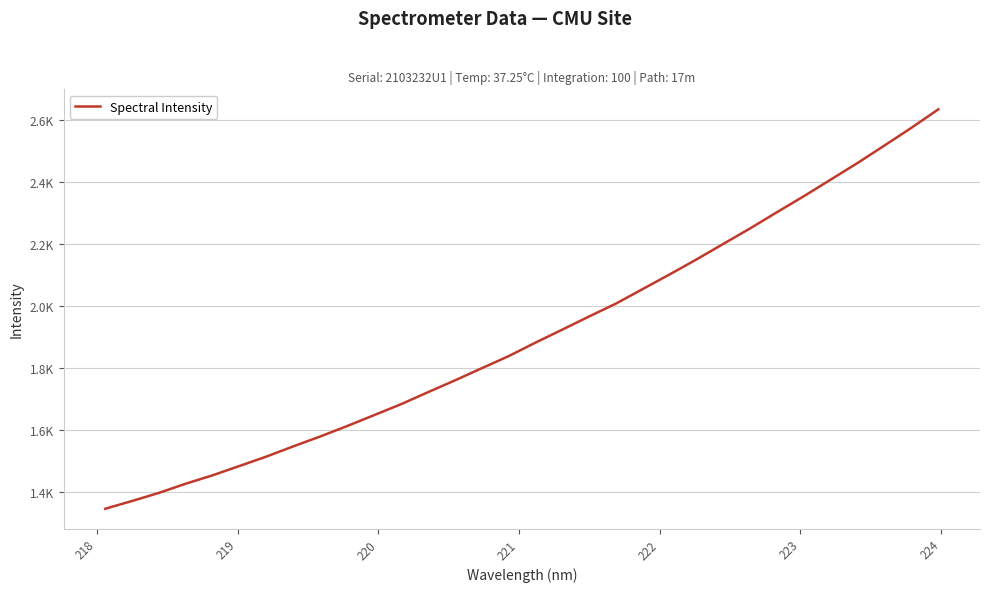

Does the chart have visible grid lines?

Yes